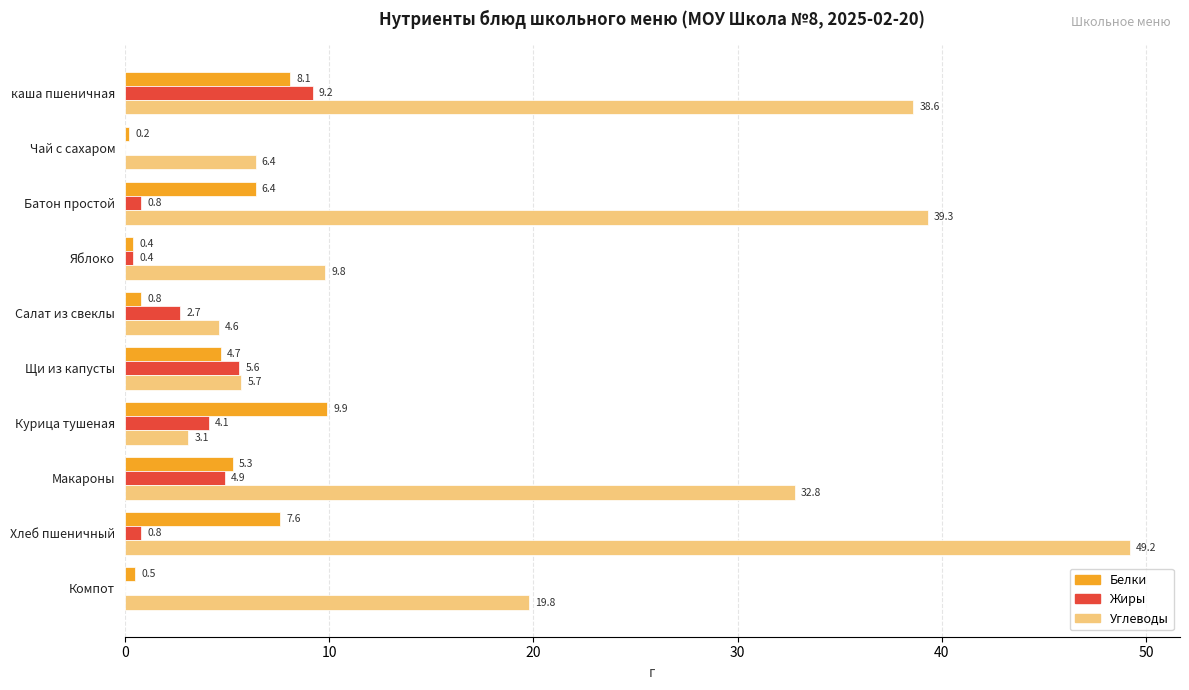

What is the sum of all Белки values?

43.9